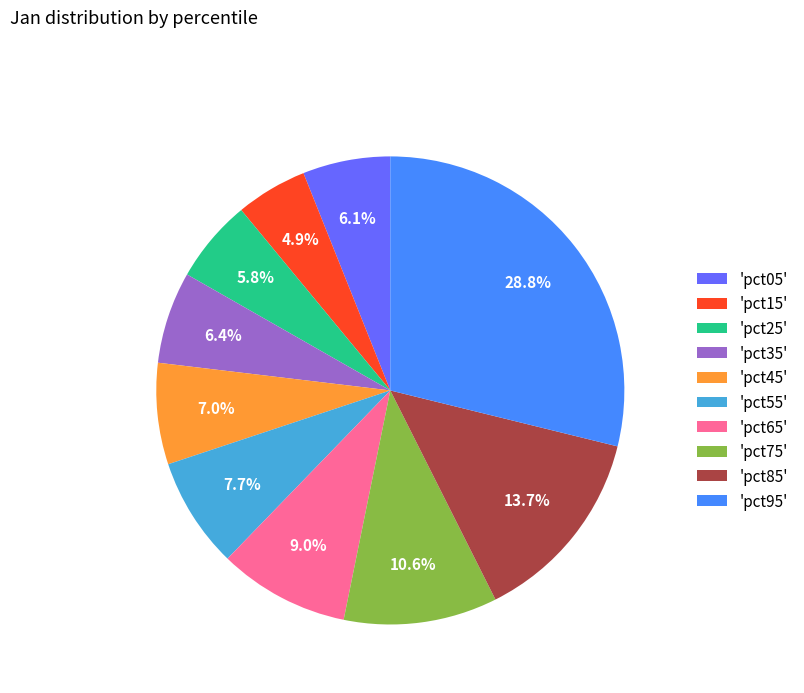

Does 'pct35' represent more than half of the total?

No